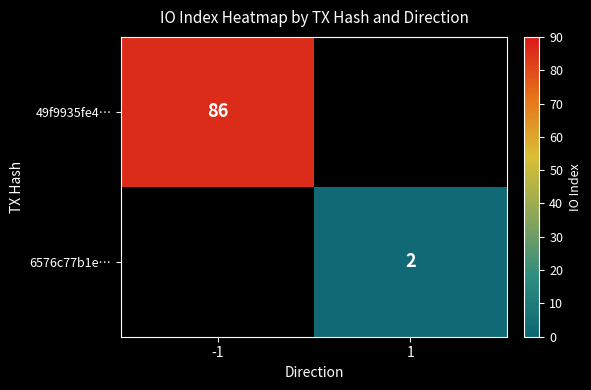

How many distinct data groups are displayed?

2